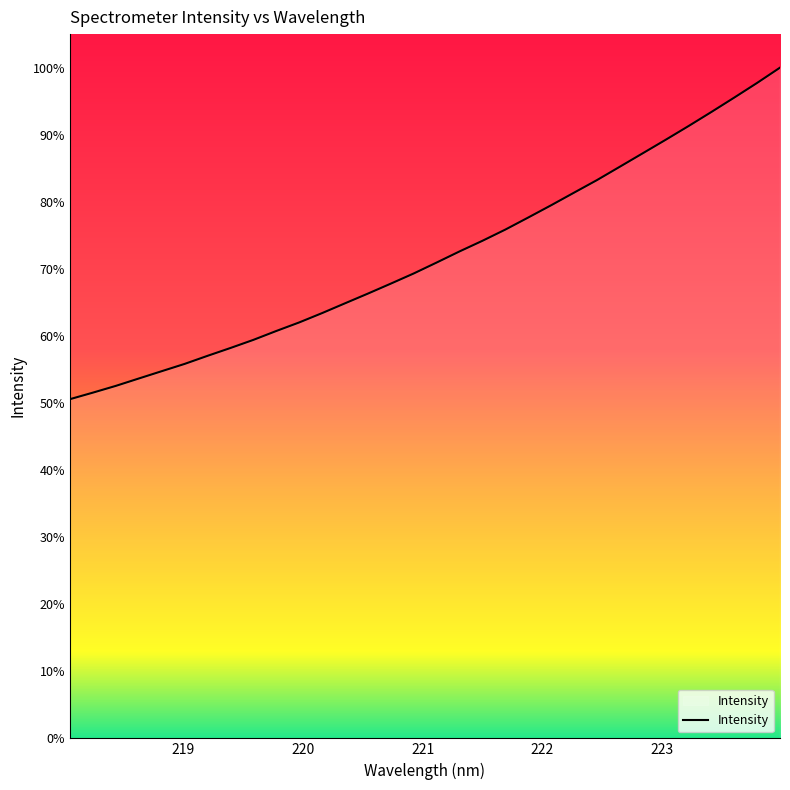

Which has a higher value, 219.7801 or 219.0156?

219.7801